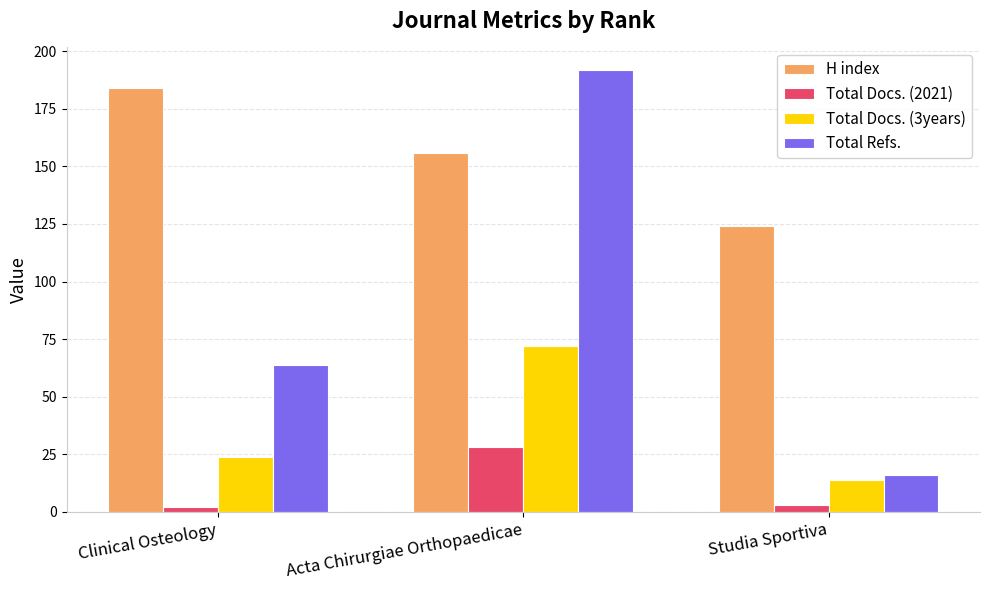

The value of Total Docs. (3years) at Acta Chirurgiae Orthopaedicae is 72. True or false?

True